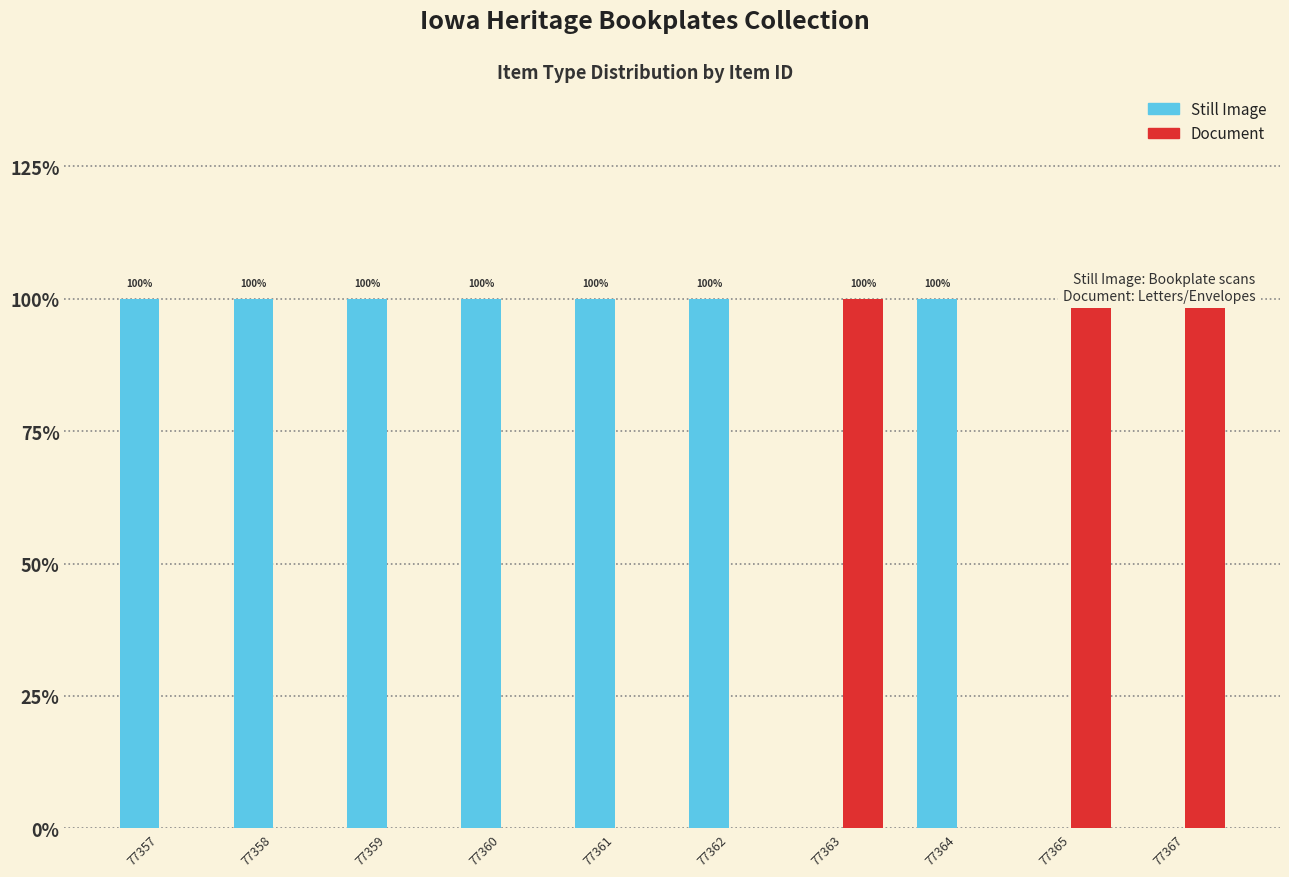

What is the average value of the Still Image series?

1